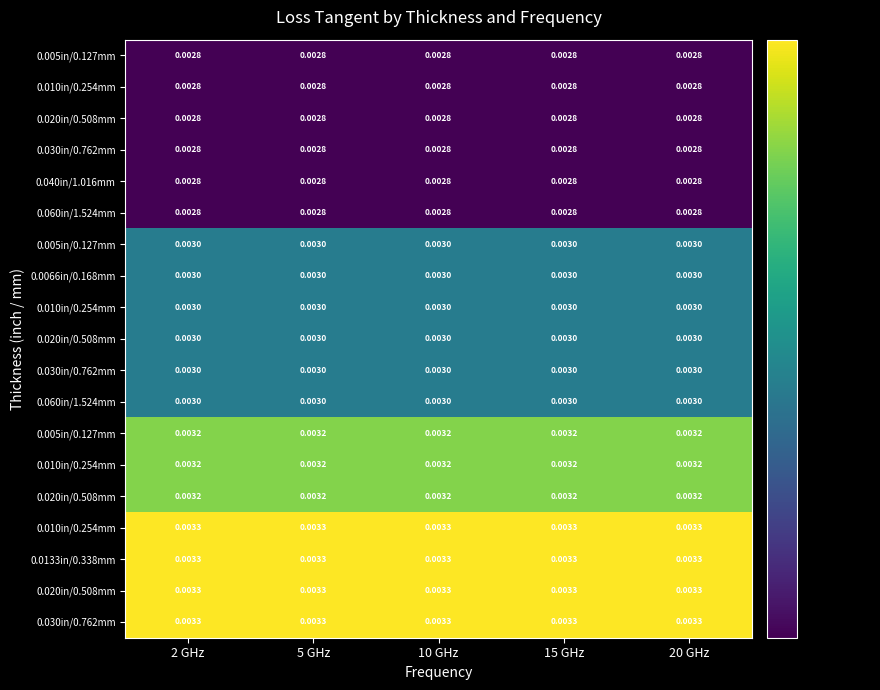

At which category does the chart reach its minimum across all series?

2 GHz